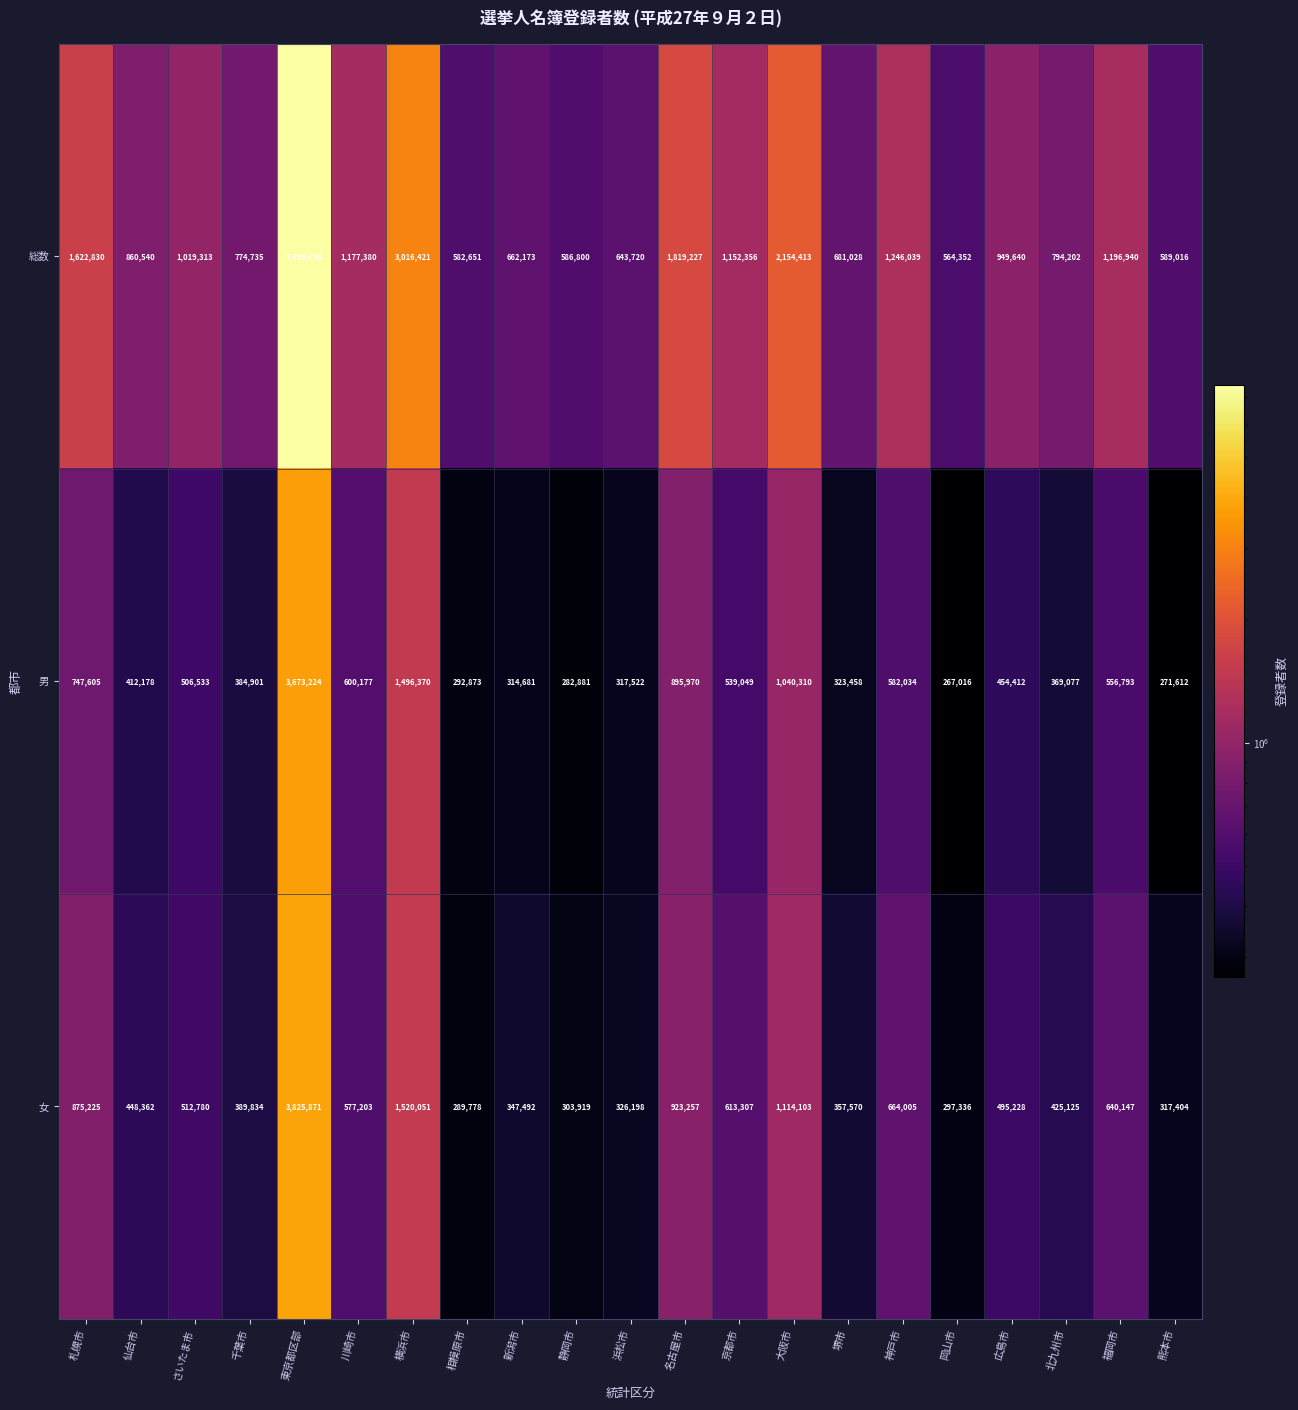

The 女 series shows 281432 at 広島市. True or false?

False